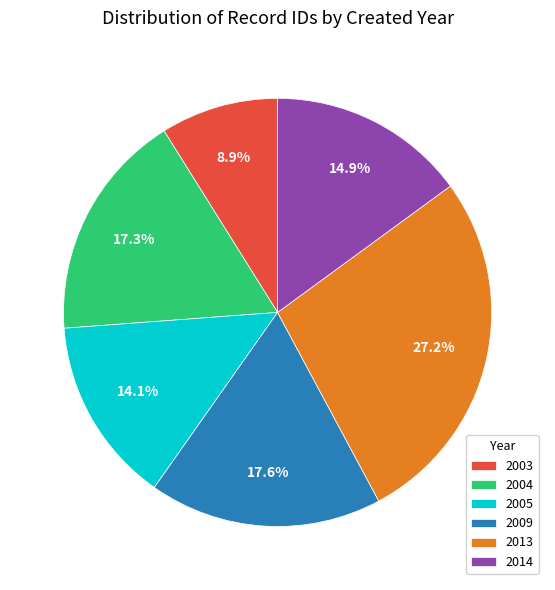

Approximately how many times larger is the value at 2009 compared to 2004?

1.0